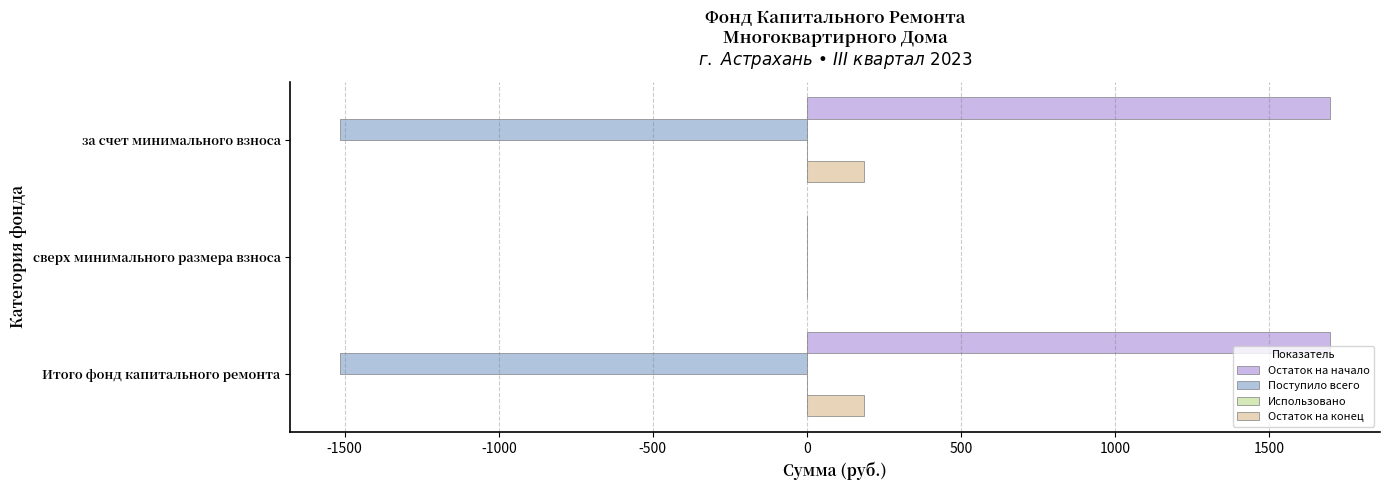

What is the value of the Остаток на начало bar at the 1st from the left?

1699.6